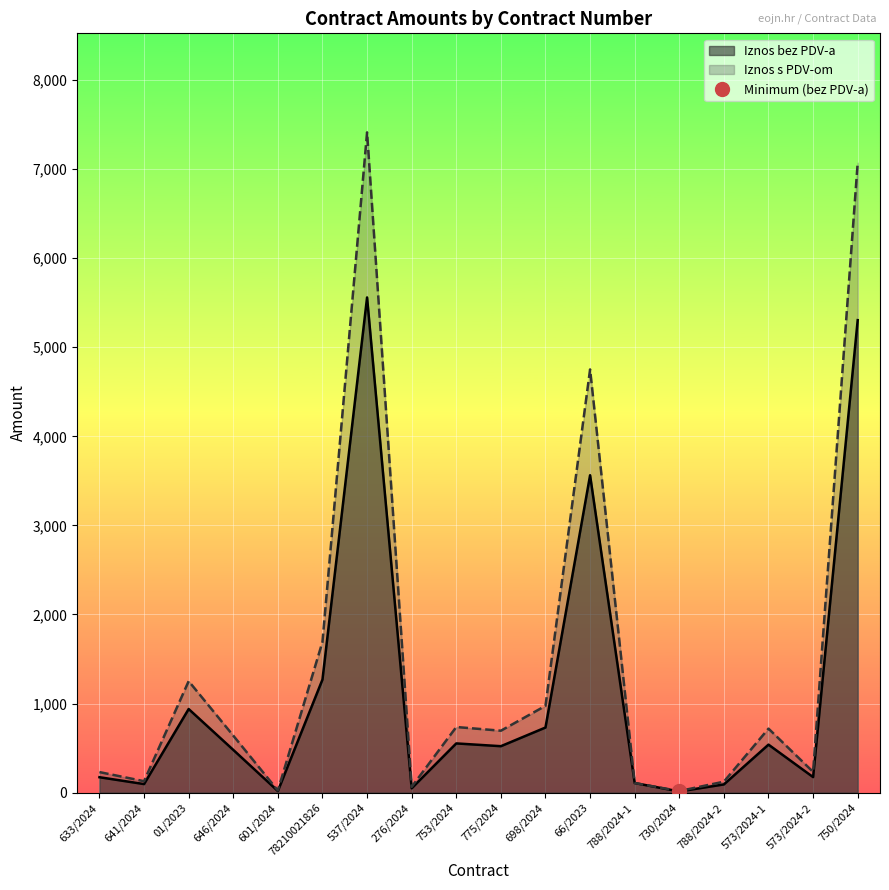

True or false: Iznos bez PDV-a and Iznos s PDV-om cross at least once.

False